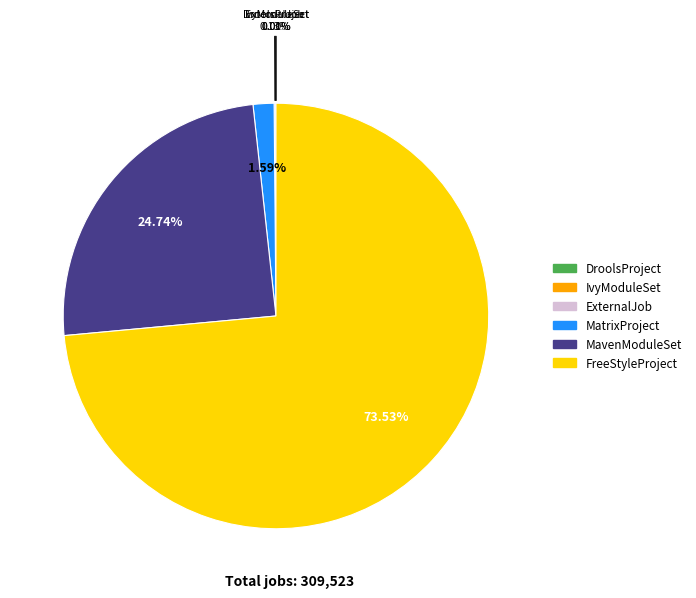

Which slice represents more than half of the pie?

FreeStyleProject